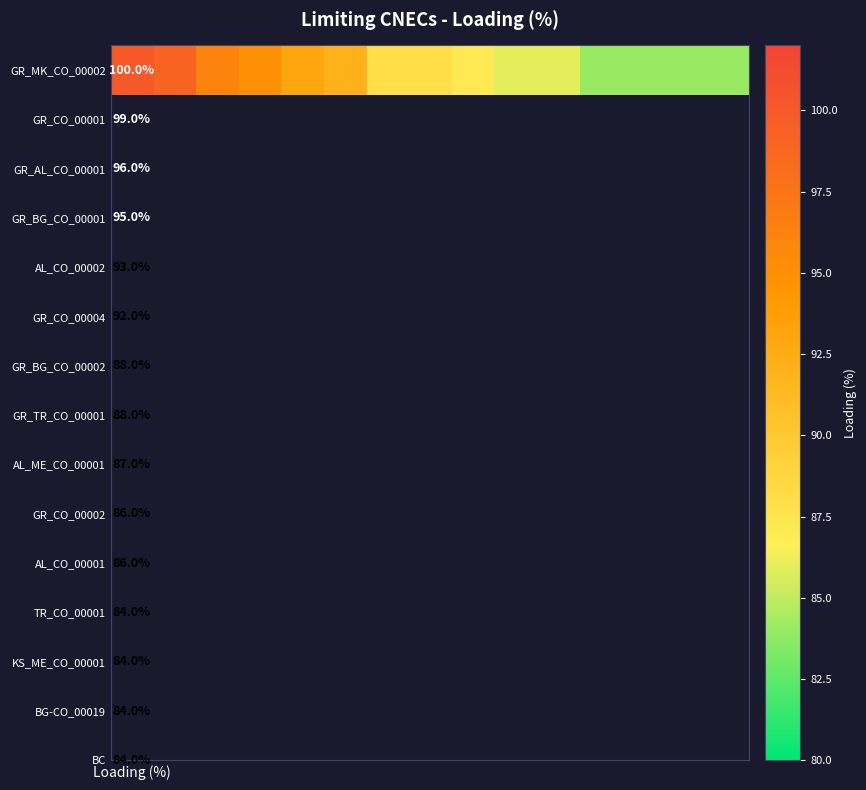

What value does the data have at 7?

88